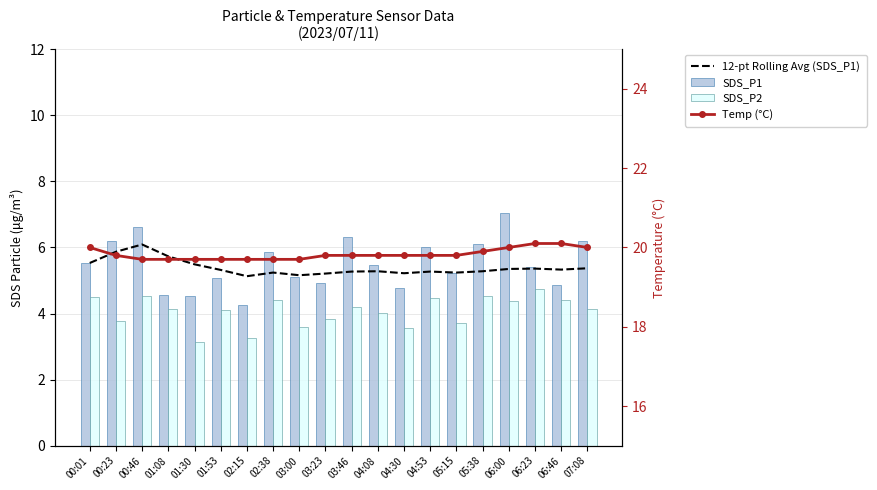

What is the difference between the second highest and minimum values in the SDS_P2 series?

1.4